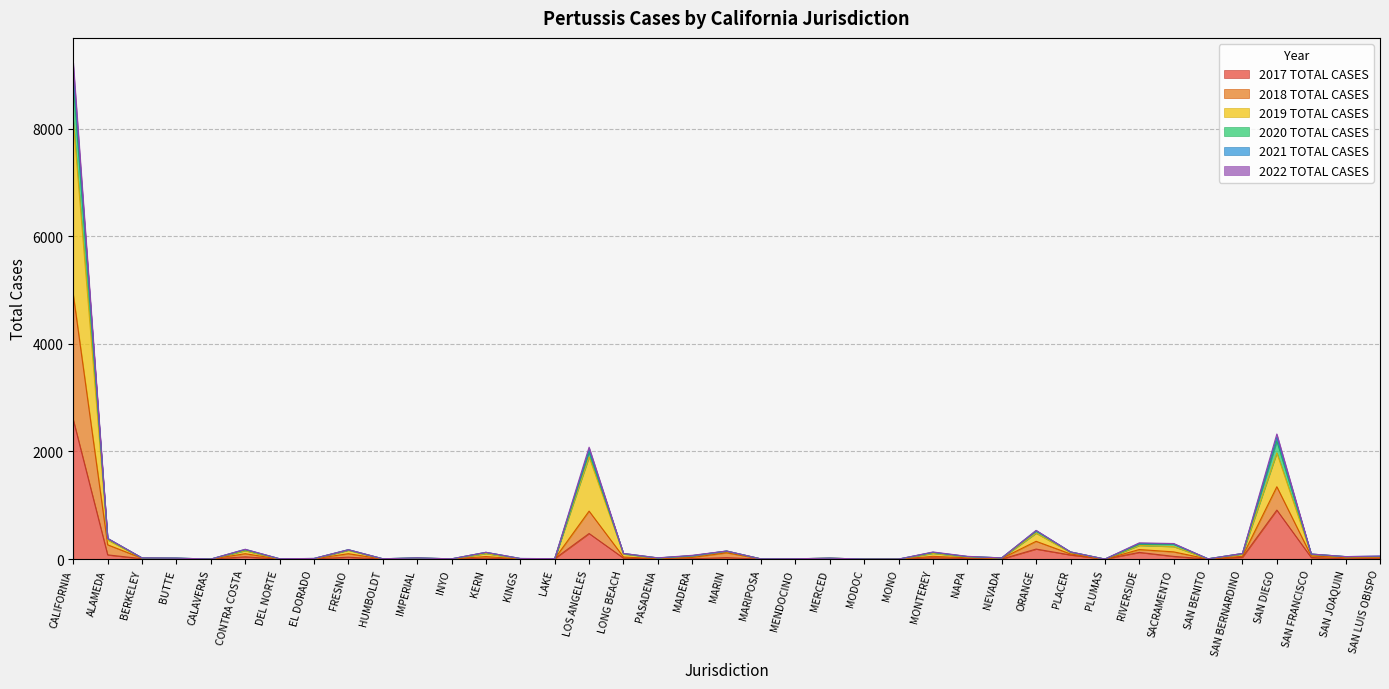

What is the average value of the 2017 TOTAL CASES series?

123